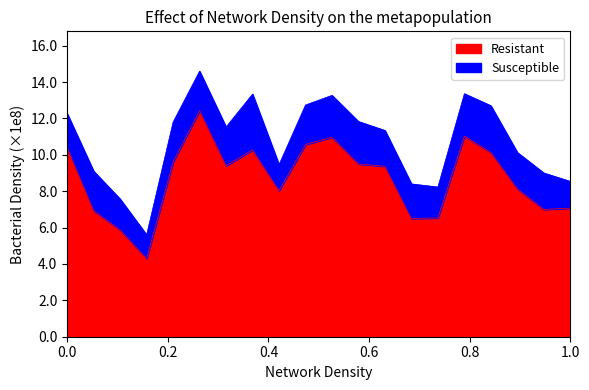

What are all the series names shown in the legend?

Resistant, Susceptible